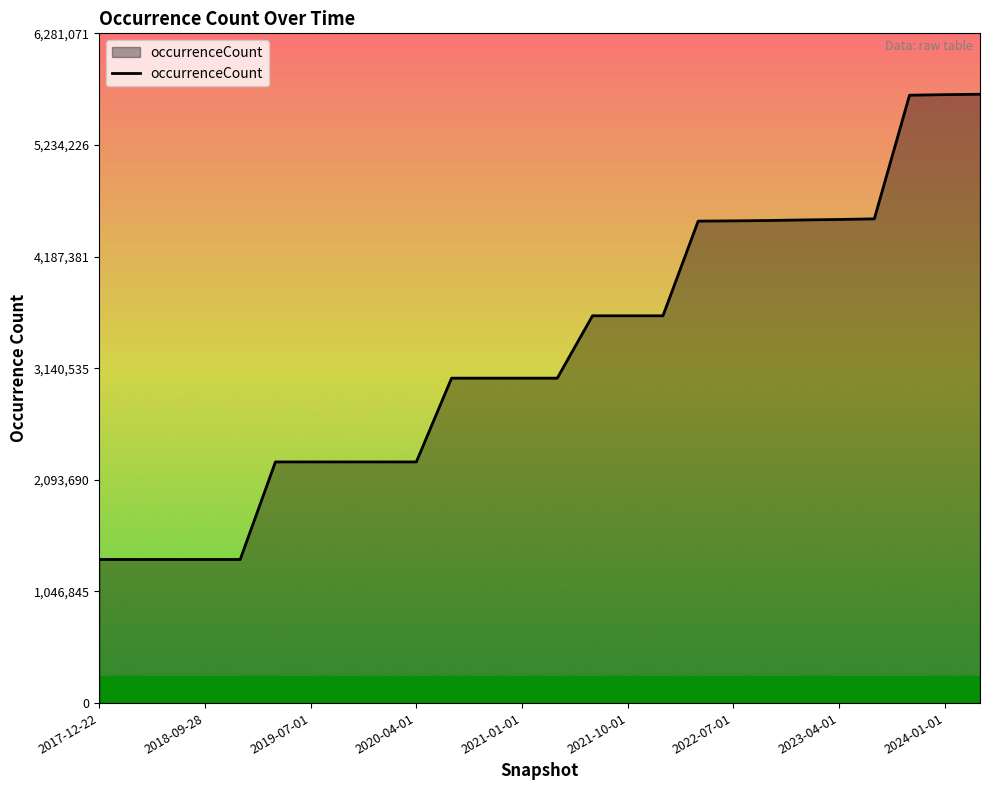

What is the smallest value displayed?

1346772